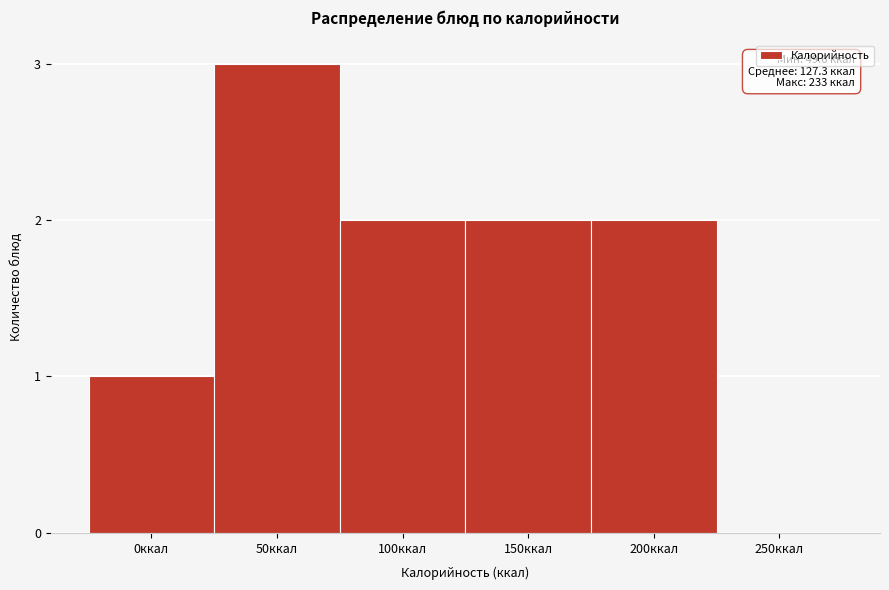

Reading left to right, transcribe all the data shown in this chart.

0ккал=1	50ккал=3	100ккал=2	150ккал=2	200ккал=2	250ккал=0